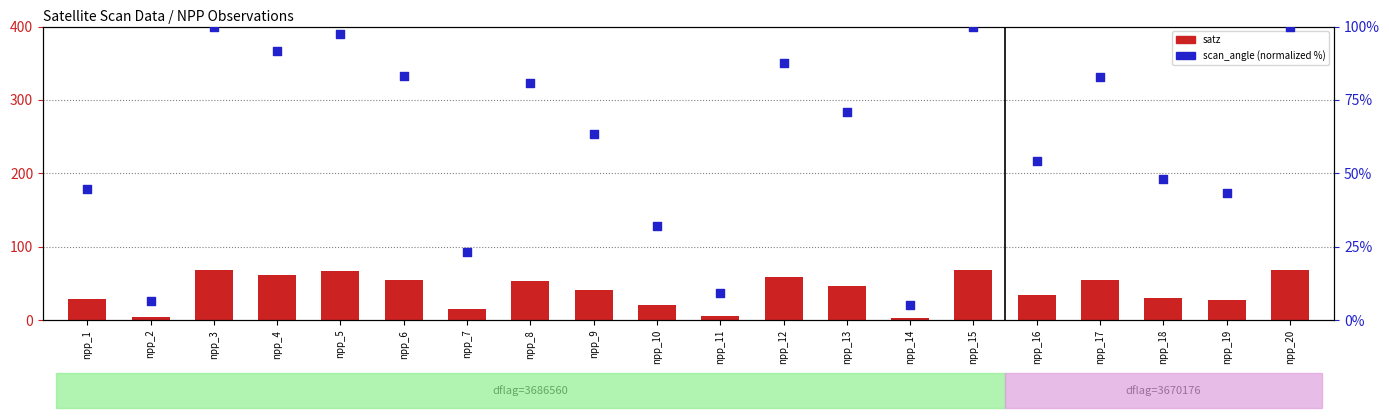

Which series contains the highest Y value?

scan_angle (norm)